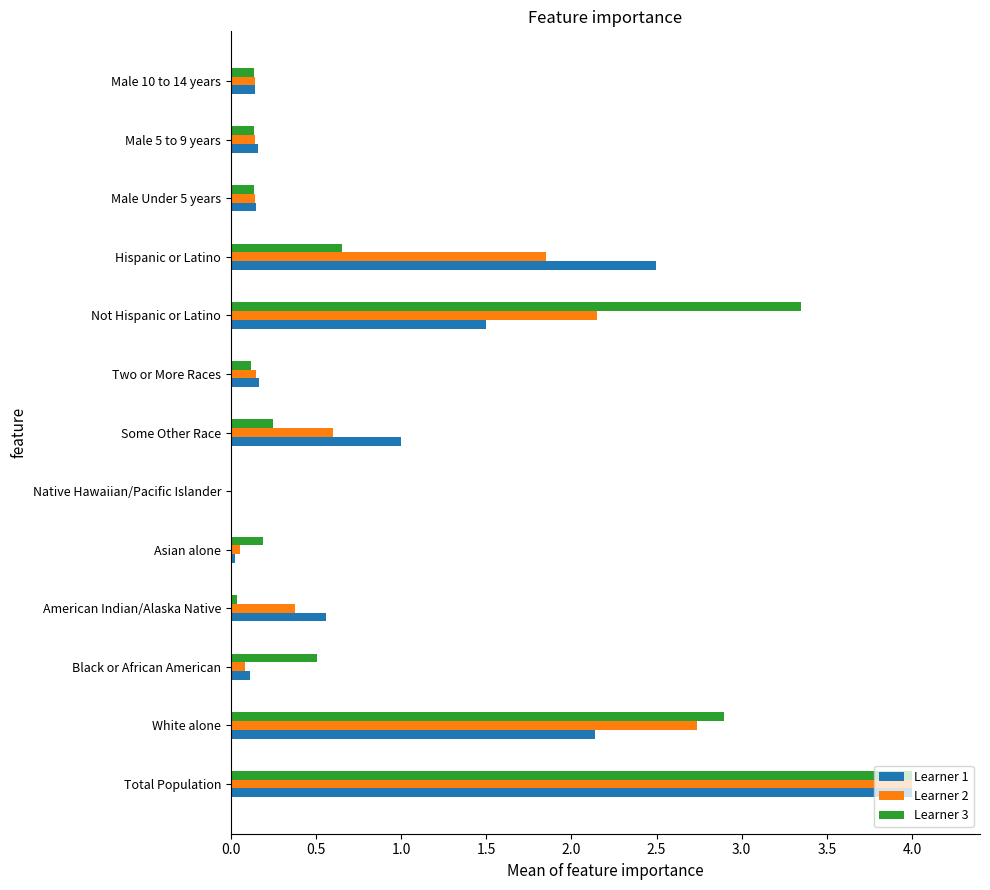

Is it true that Learner 2 equals 5.6 at Total Population?

False